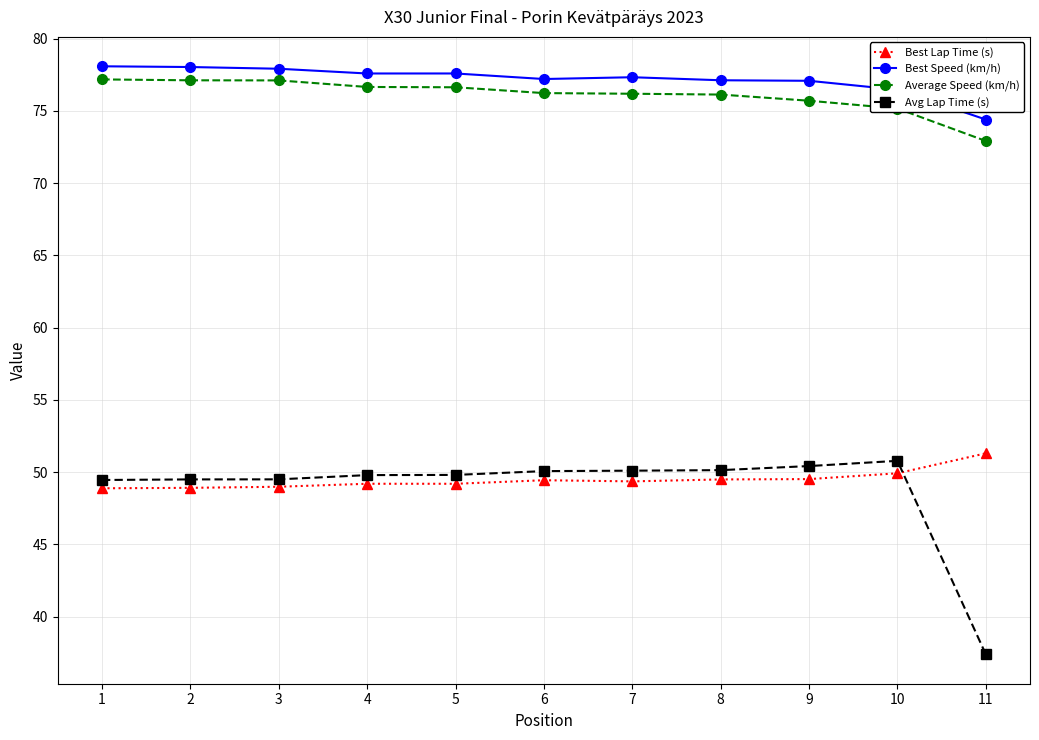

Which series has the widest spread of values?

Avg Lap Time (s)